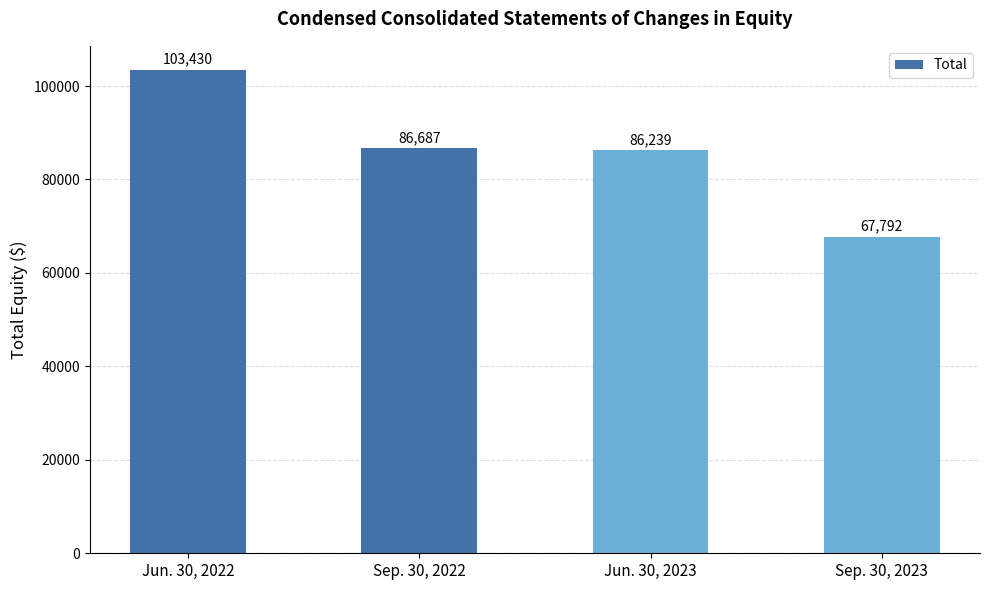

What is the sum of the values at Sep. 30, 2023 and Jun. 30, 2022?

171222